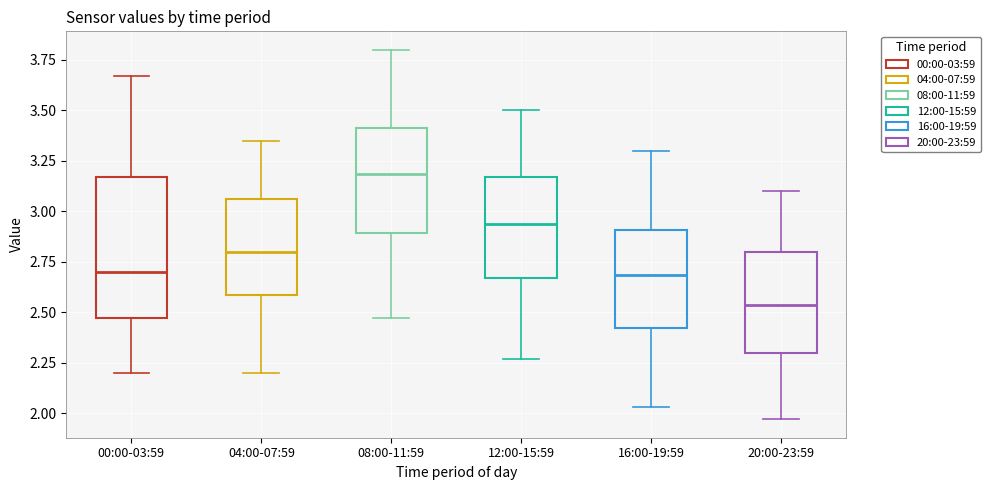

Which box is the tallest, from its lower edge to its upper edge?

00:00-03:59